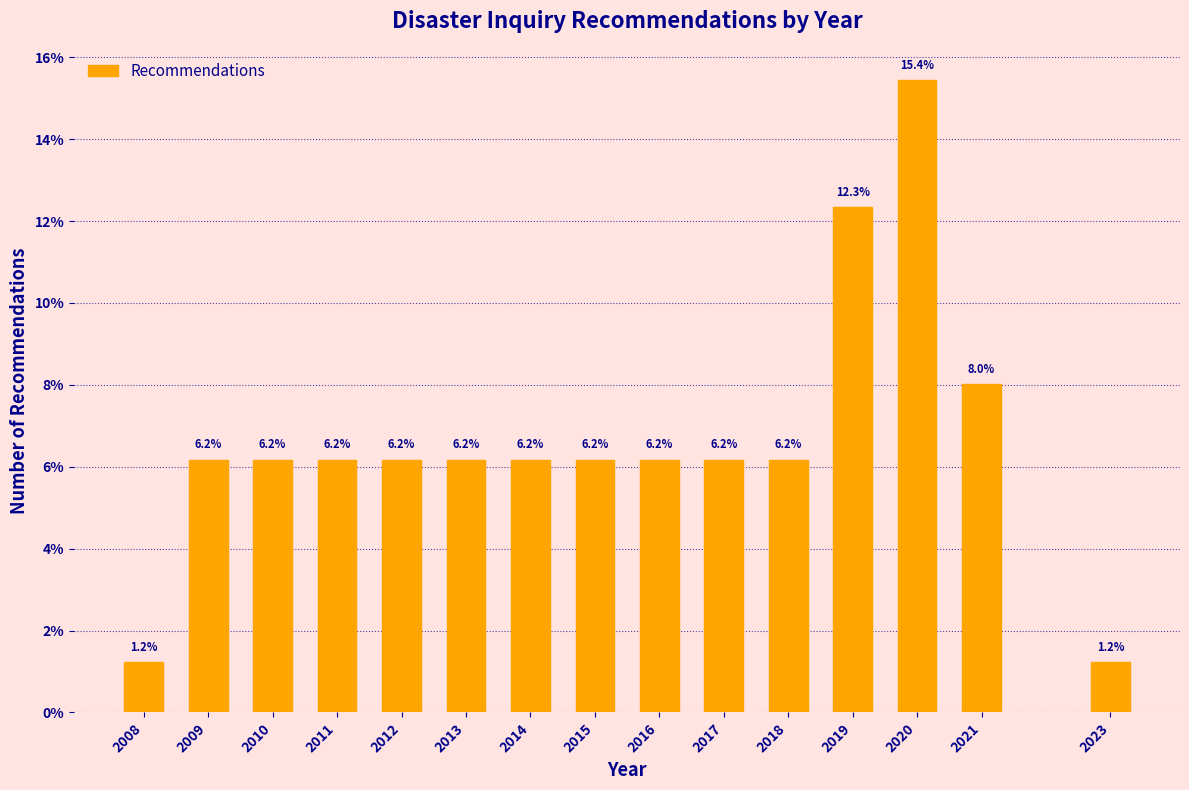

Reading left to right, transcribe all the data shown in this chart.

2008=1.2	2009=6.2	2010=6.2	2011=6.2	2012=6.2	2013=6.2	2014=6.2	2015=6.2	2016=6.2	2017=6.2	2018=6.2	2019=12.3	2020=15.4	2021=8.0	2023=1.2